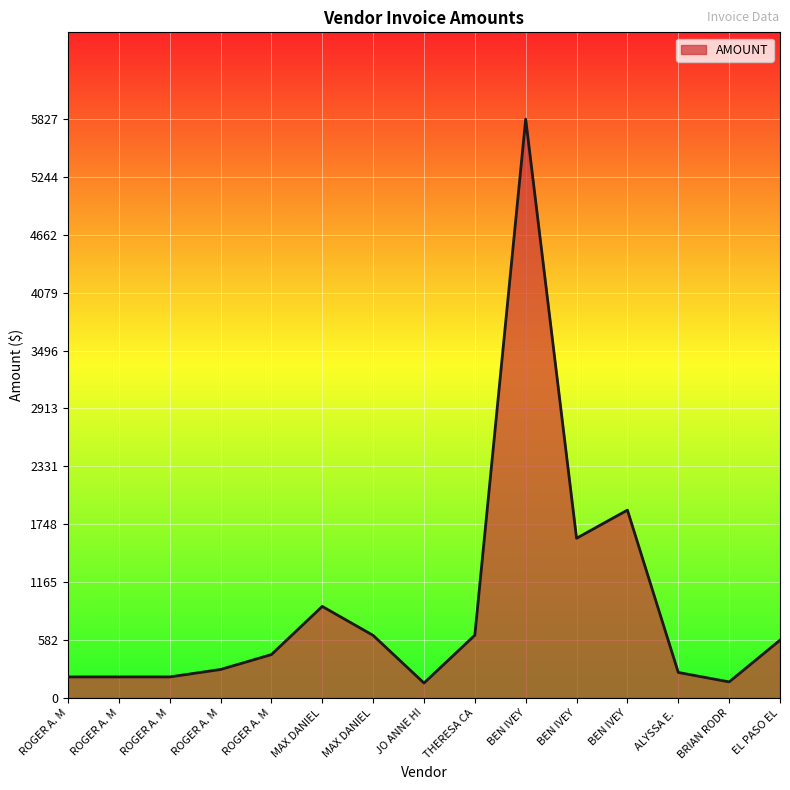

Rank the categories by value from highest to lowest.

BEN IVEY, BEN IVEY, BEN IVEY, MAX DANIEL, THERESA CA, MAX DANIEL, EL PASO EL, ROGER A. M, ROGER A. M, ALYSSA E., ROGER A. M, ROGER A. M, ROGER A. M, BRIAN RODR, JO ANNE HI